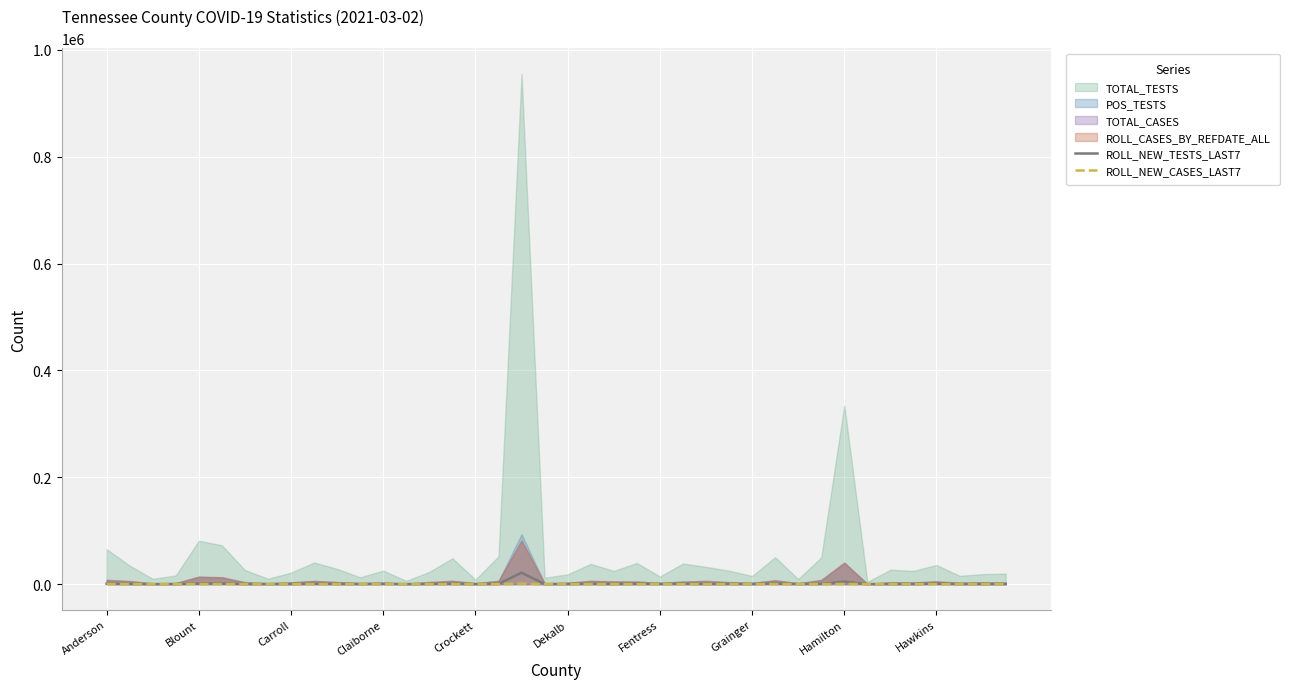

What is the sum of the ROLL_NEW_TESTS_LAST7 values at 12 and Fentress?

679